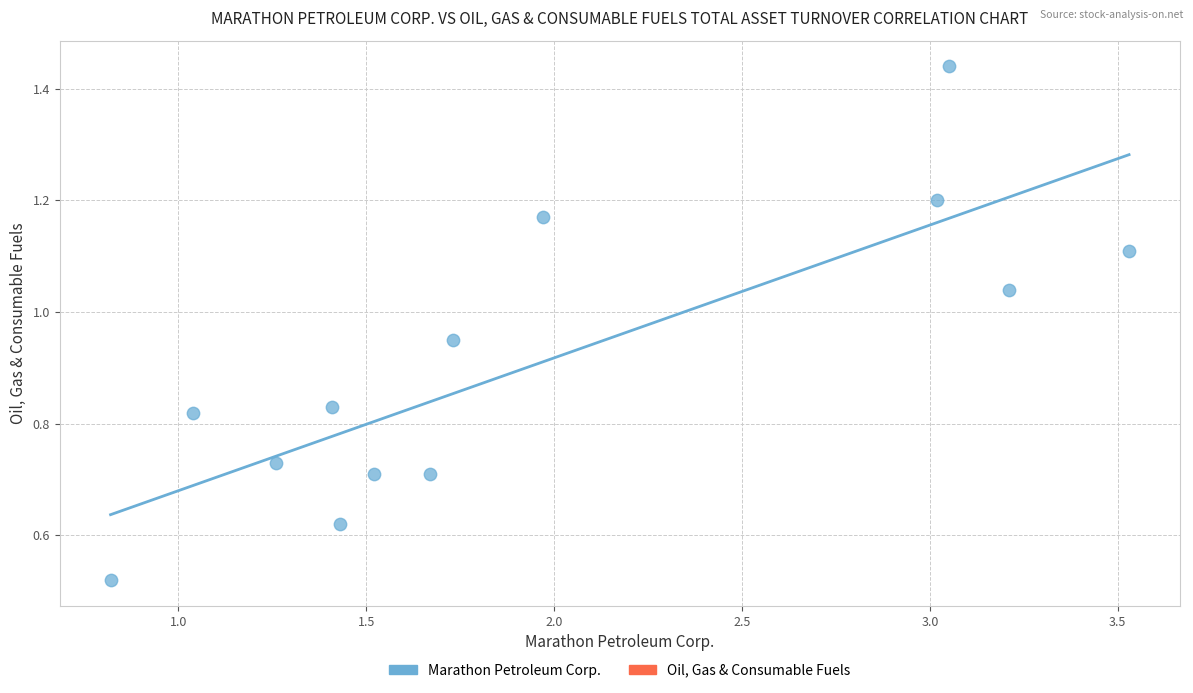

What is the range of X values (max minus min)?

2.7